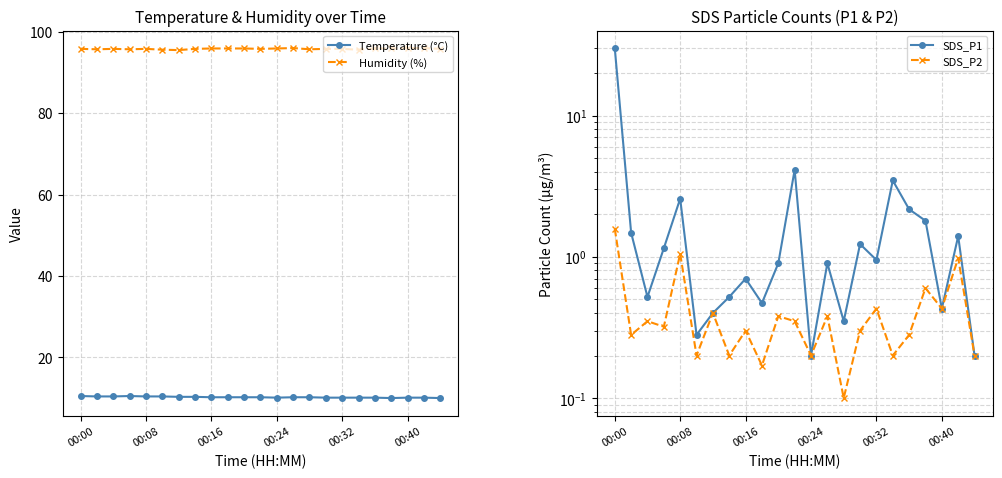

True or false: Temperature (°C) and Humidity (%) cross at least once.

False